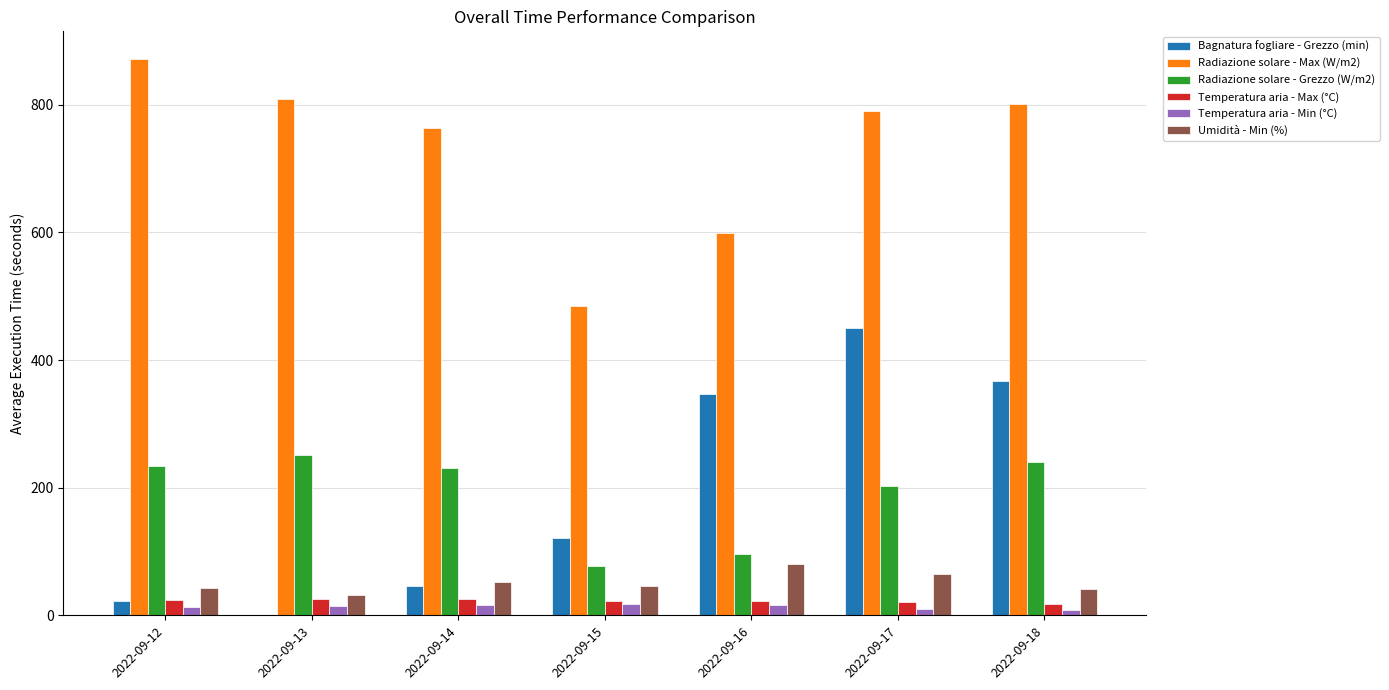

At which label does Temperatura aria - Min (°C) first exceed 15?

2022-09-13